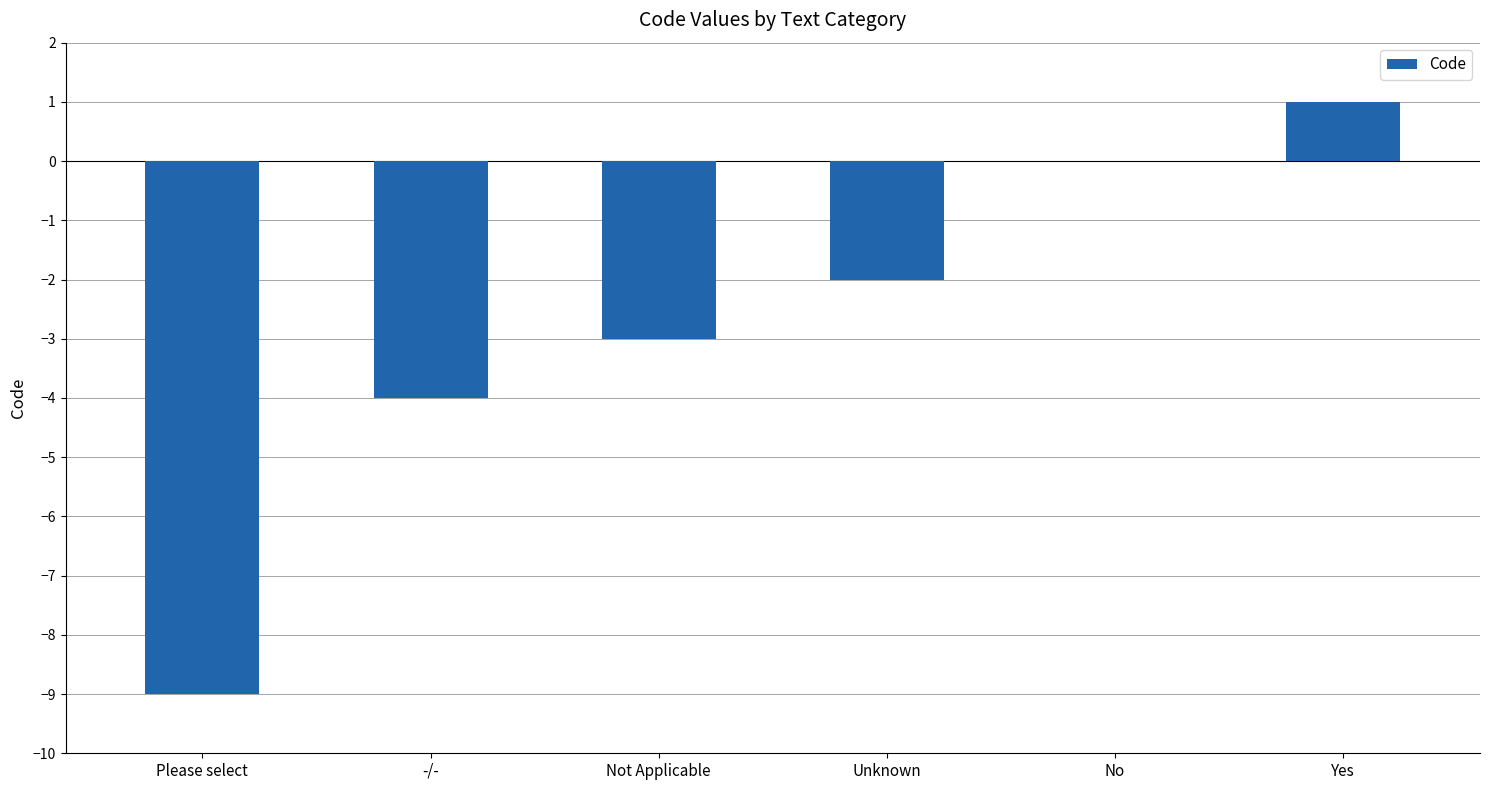

True or false: the data shows -15 at Please select.

False